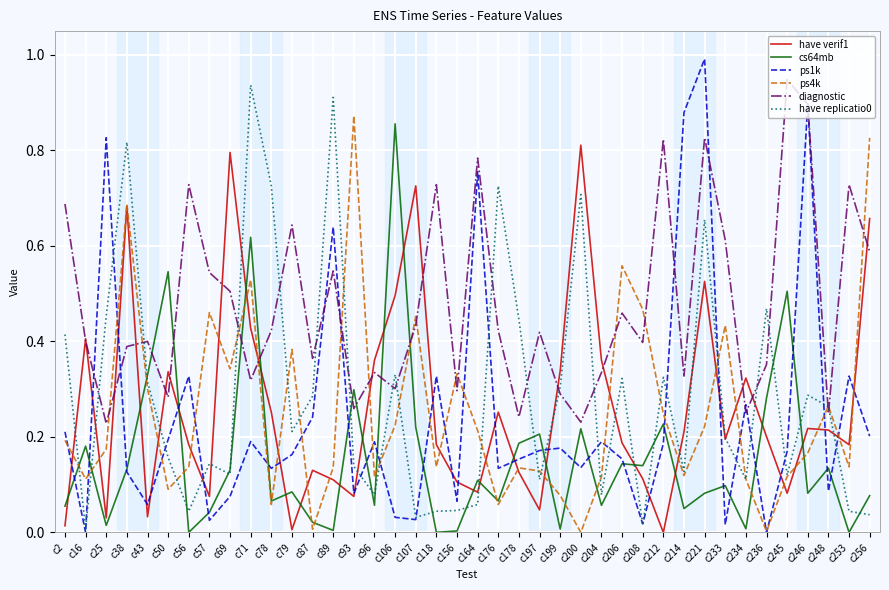

Is the value of ps4k at c2 greater than the value of have replicatio0 at c107?

Yes